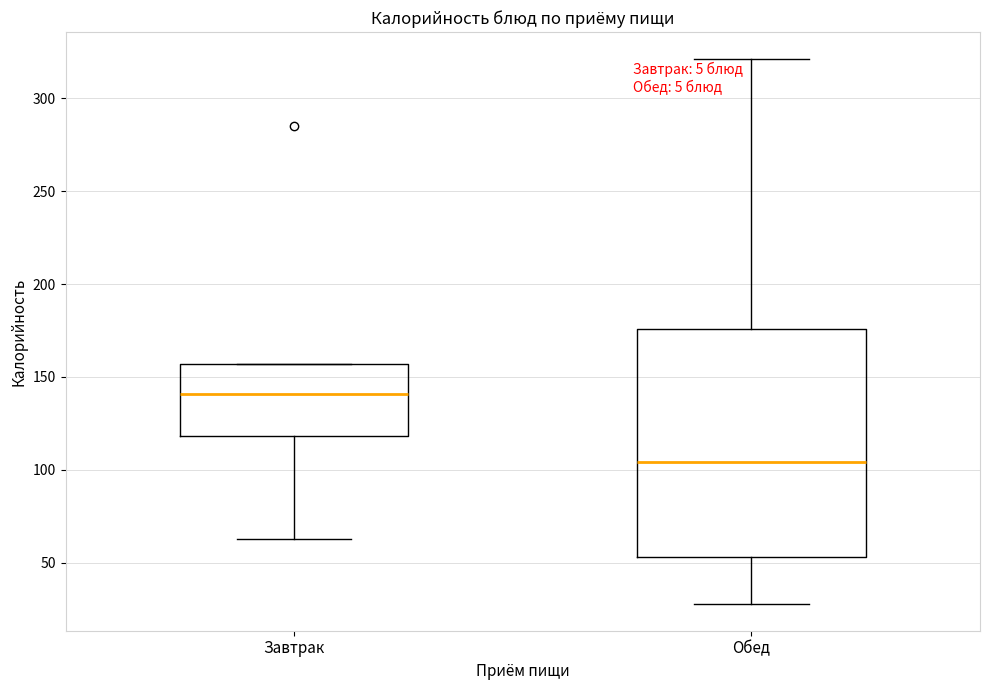

Which box is the tallest, from its lower edge to its upper edge?

Обед